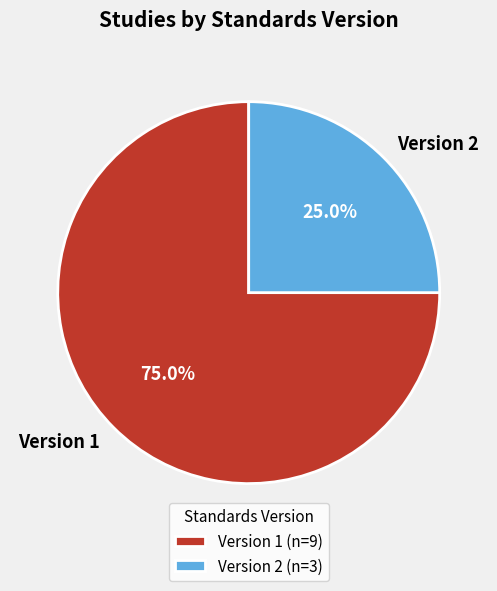

Does Version 2 represent more than half of the total?

No